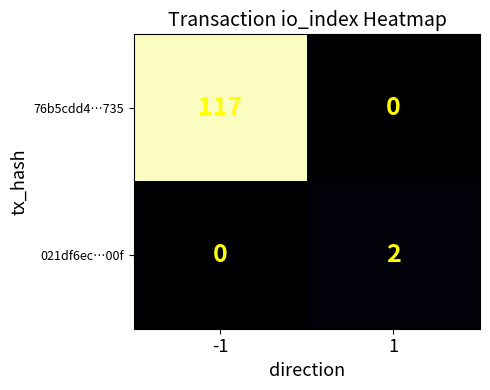

What is the greatest value displayed?

117